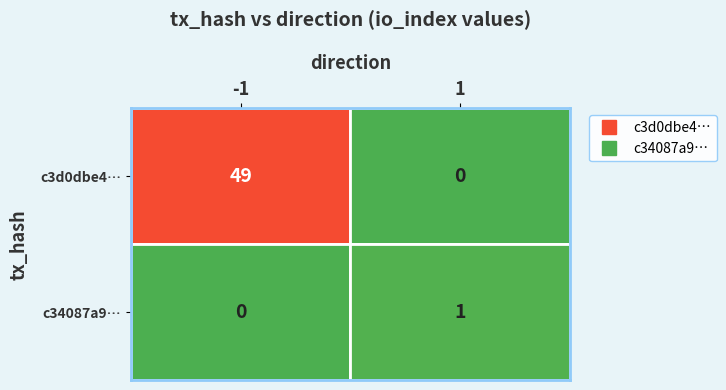

Count the number of categories in the chart.

2